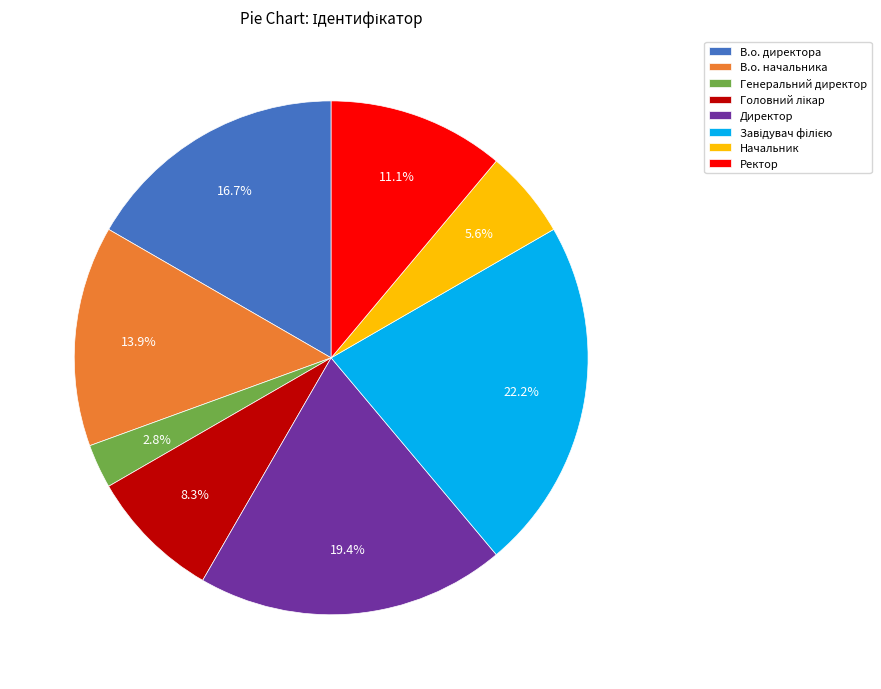

To the nearest percent, what portion does Начальник represent?

6%